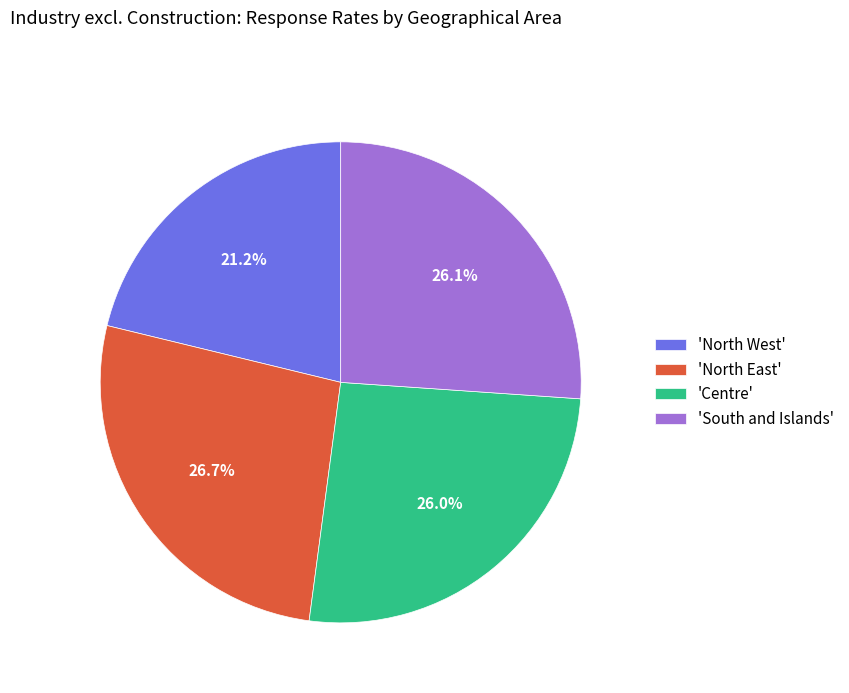

What portion of the pie excludes 'Centre'?

74.0%